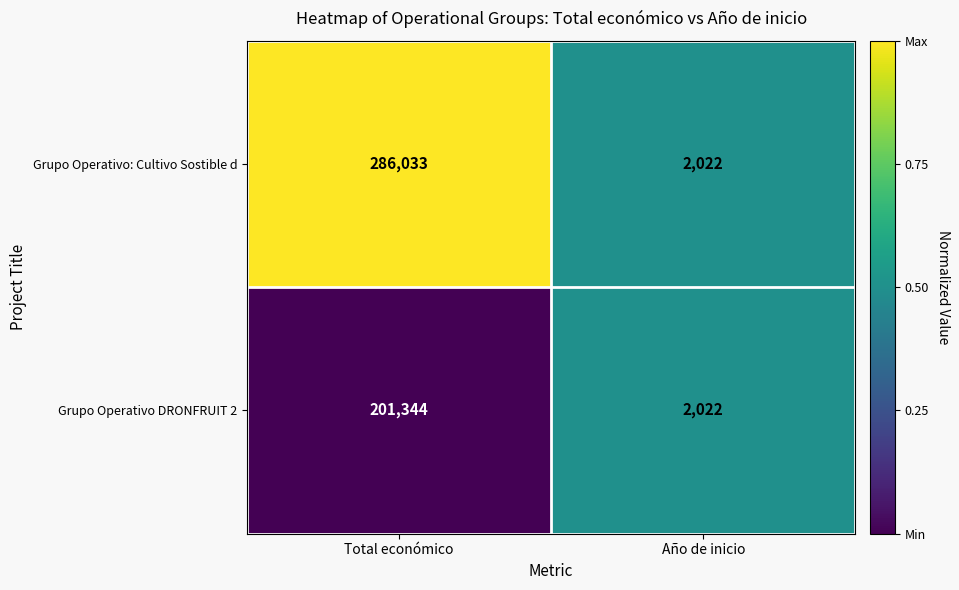

What is the difference between the highest and lowest values at Total económico?

84689